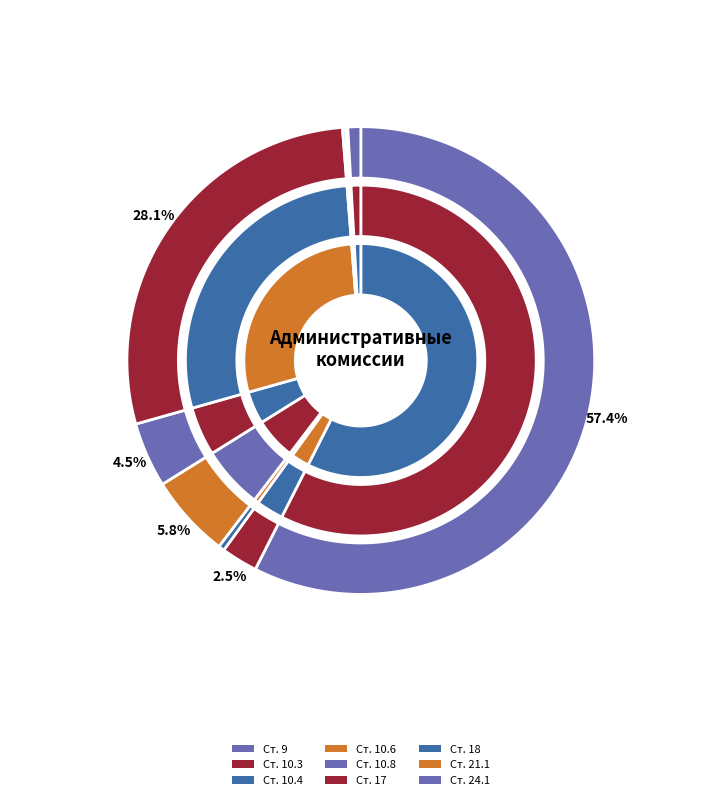

How many slices are in this pie chart?

9